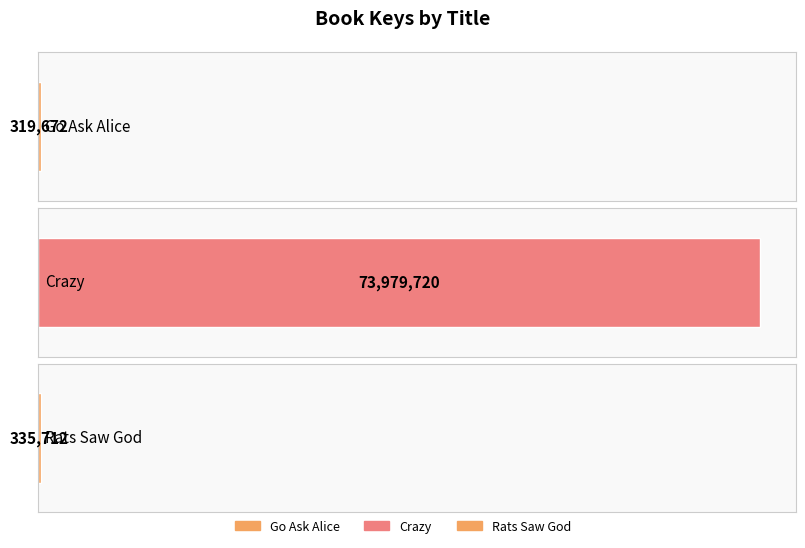

At which category does the chart reach its peak across all series?

Crazy